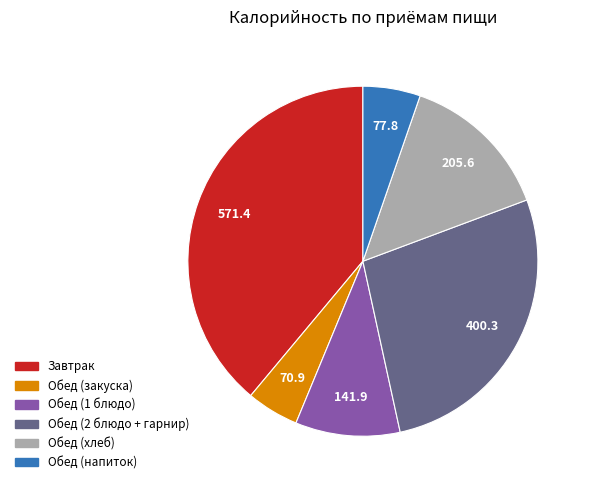

What is the largest slice in the pie chart?

Завтрак